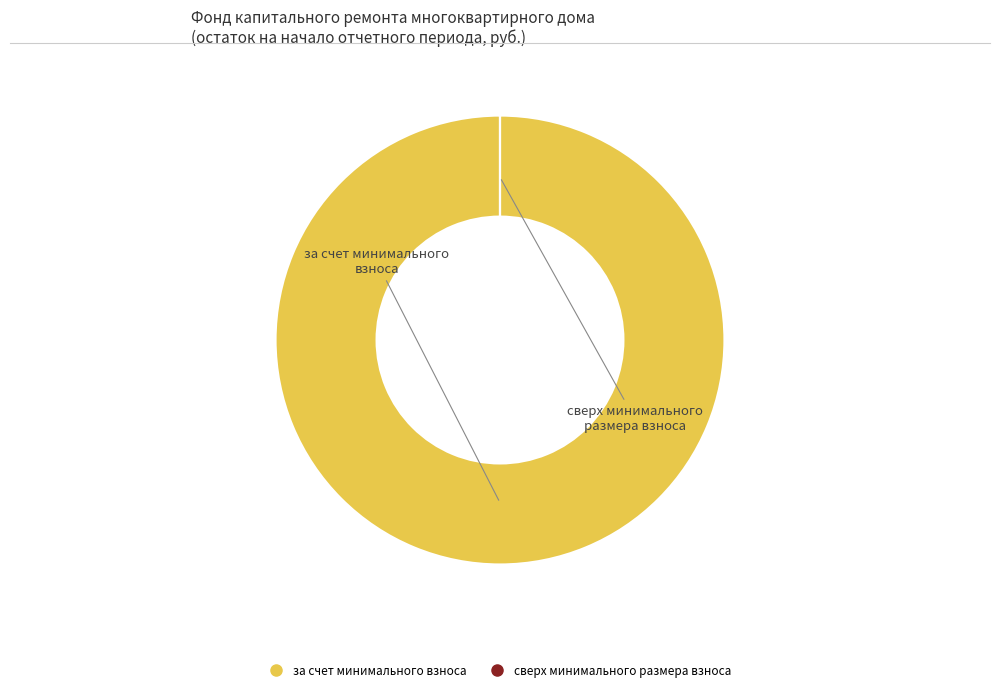

Is it true that за счет минимального взноса is 100% of the pie?

True